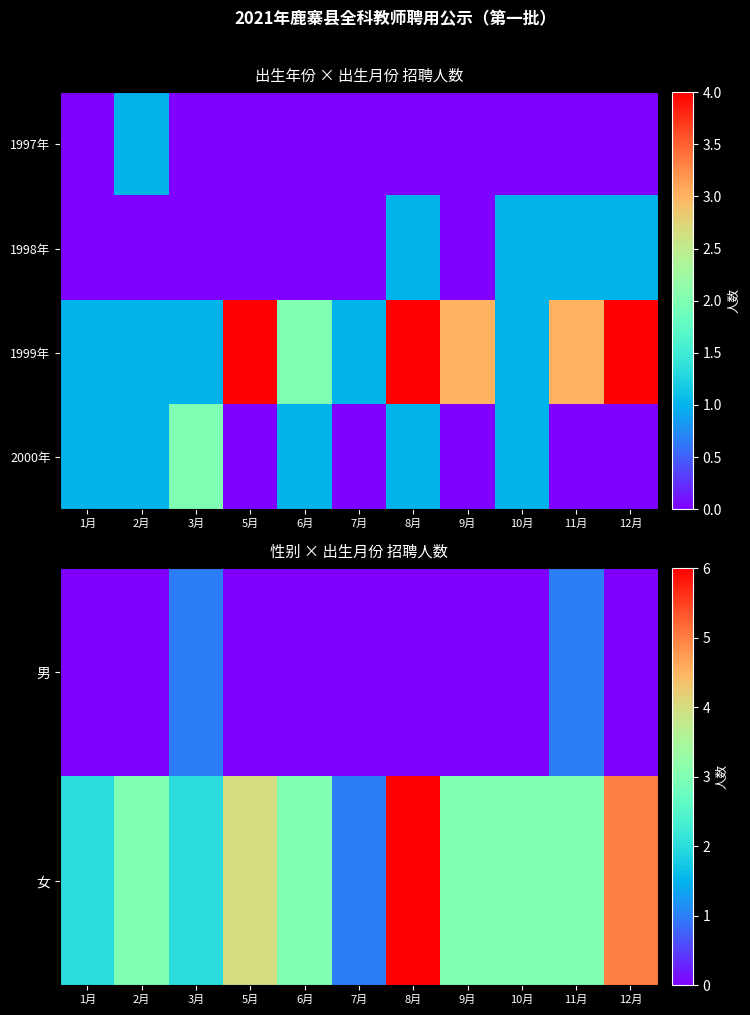

At which category is the sum across all series the highest?

8月